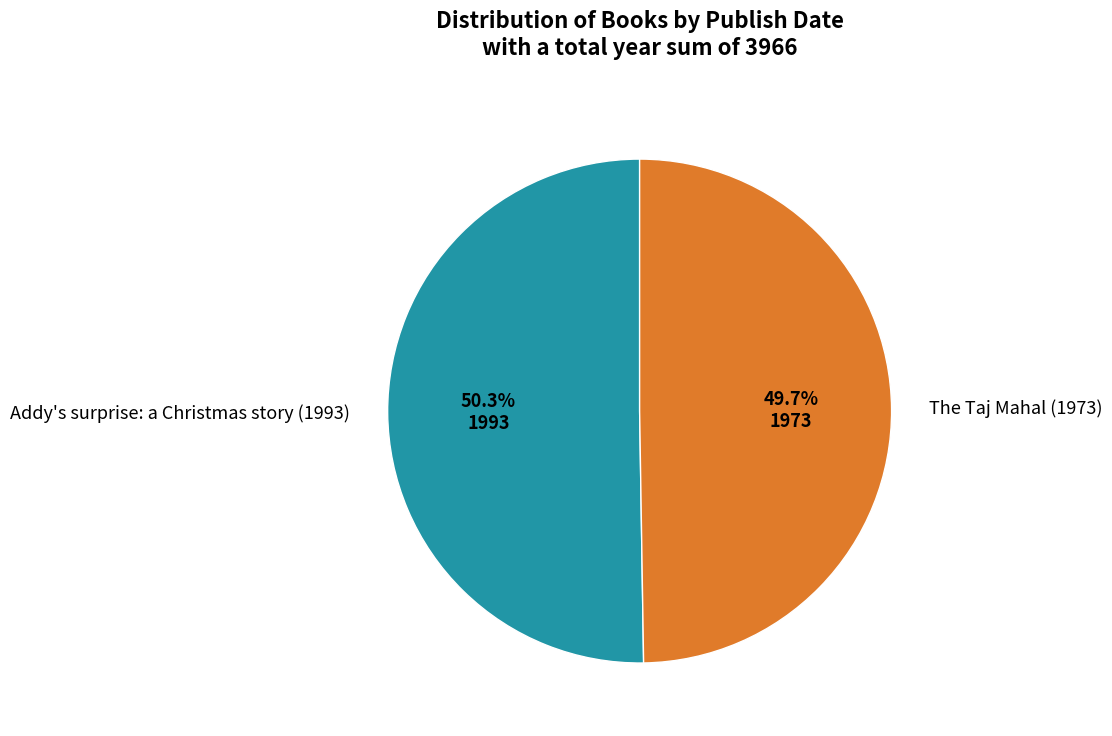

Between The Taj Mahal (1973) and Addy's surprise: a Christmas story (1993), which is larger?

Addy's surprise: a Christmas story (1993)